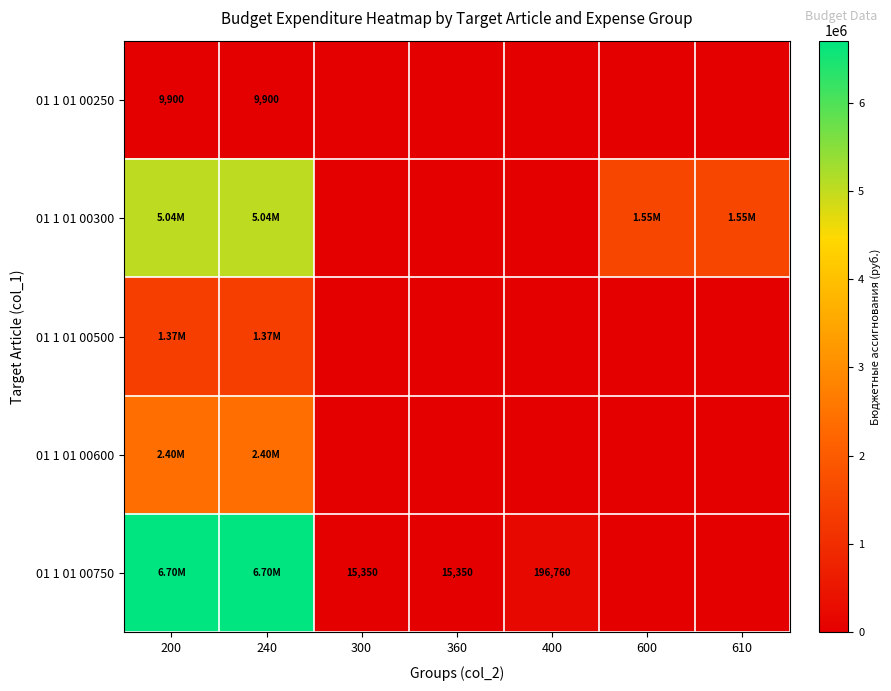

Which series has the largest total across all categories?

01 1 01 00750